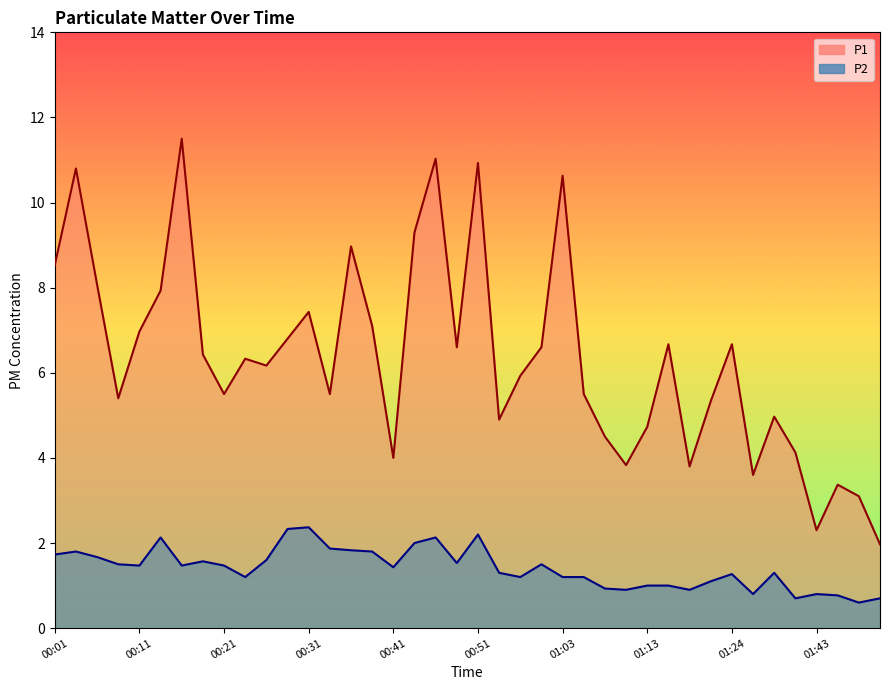

Rank the series at 00:21 from highest to lowest value.

P1, P2